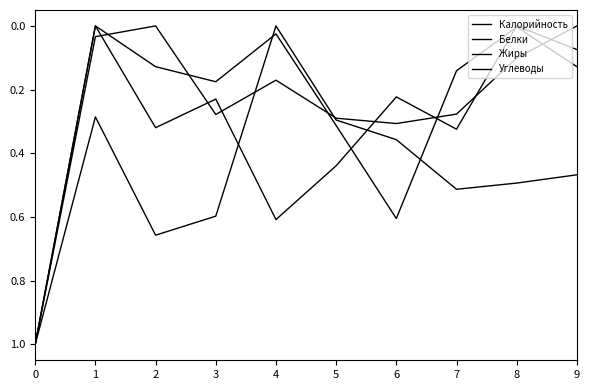

Where do Жиры and Белки first cross each other?

5 and 6